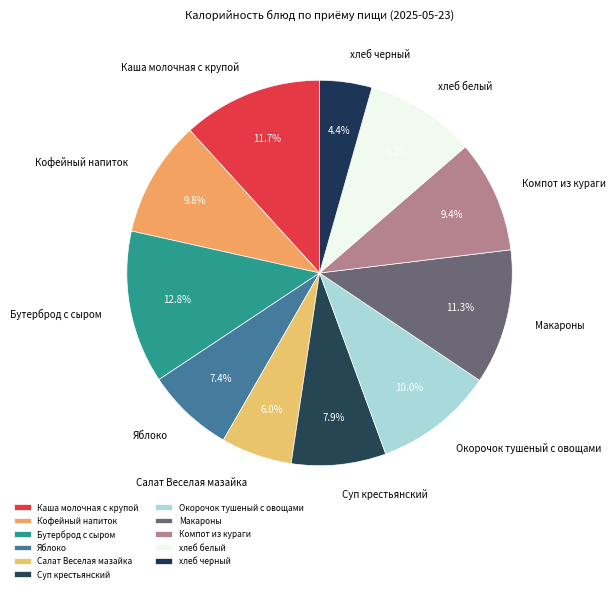

Is it true that Макароны is 11% of the pie?

True